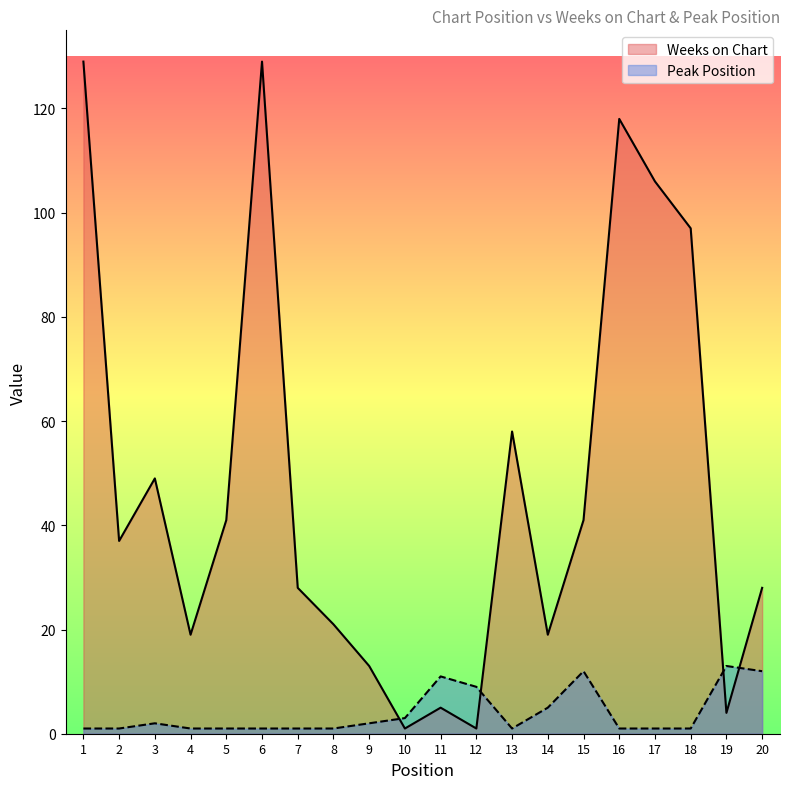

True or false: Weeks on Chart has a value of 129 at 6.

True